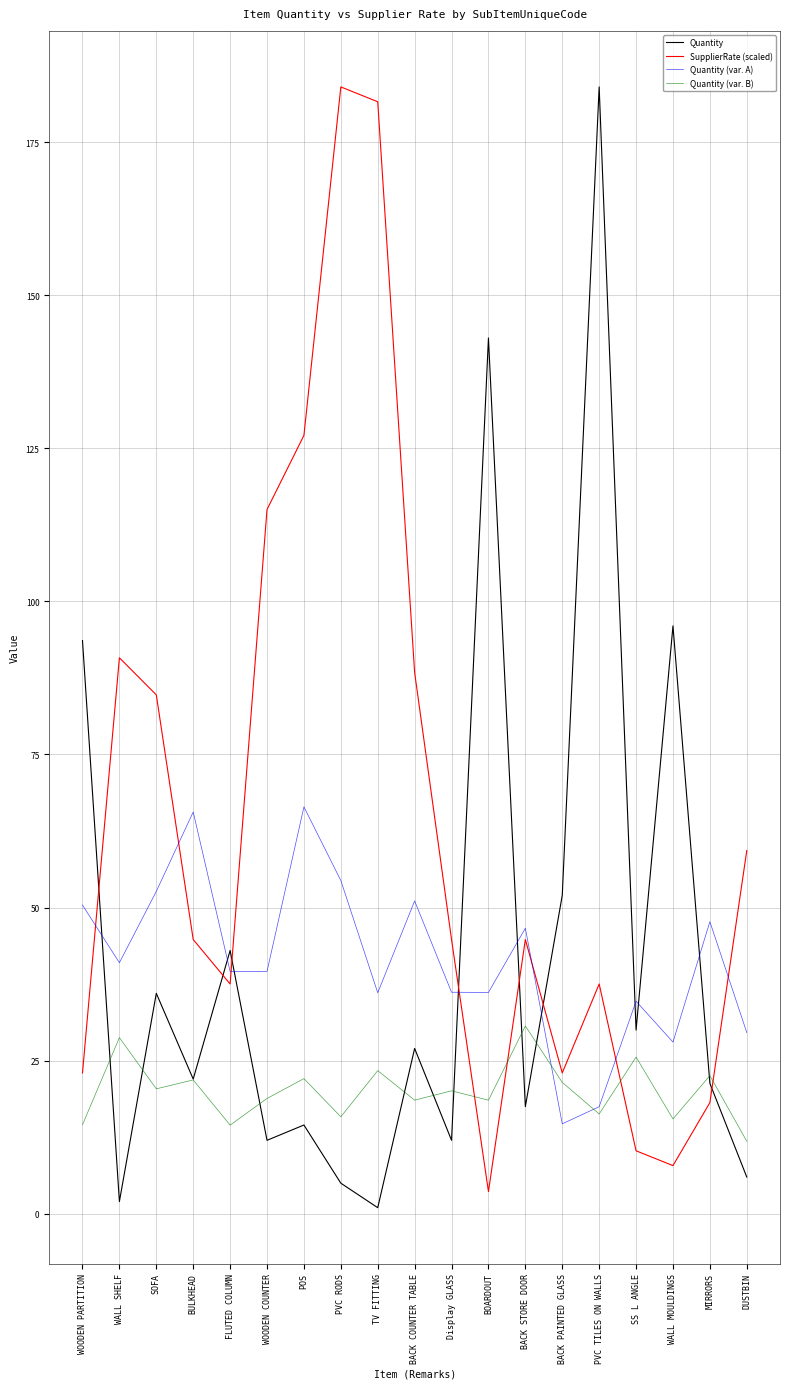

Is it true that Quantity equals 40.7 at BACK COUNTER TABLE?

False